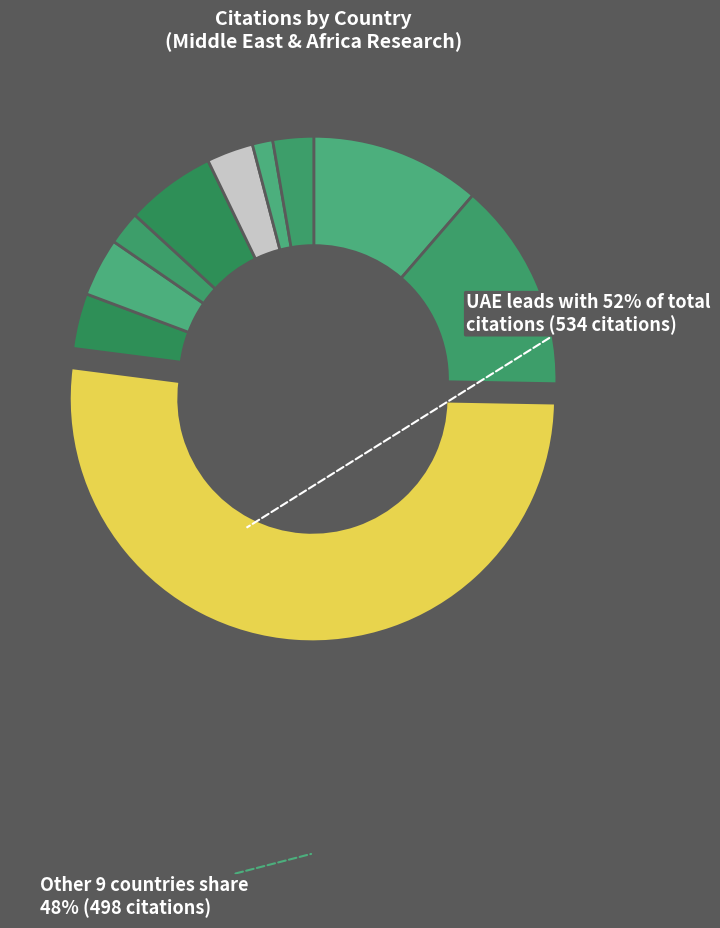

To the nearest percent, what is the average slice percentage?

10%